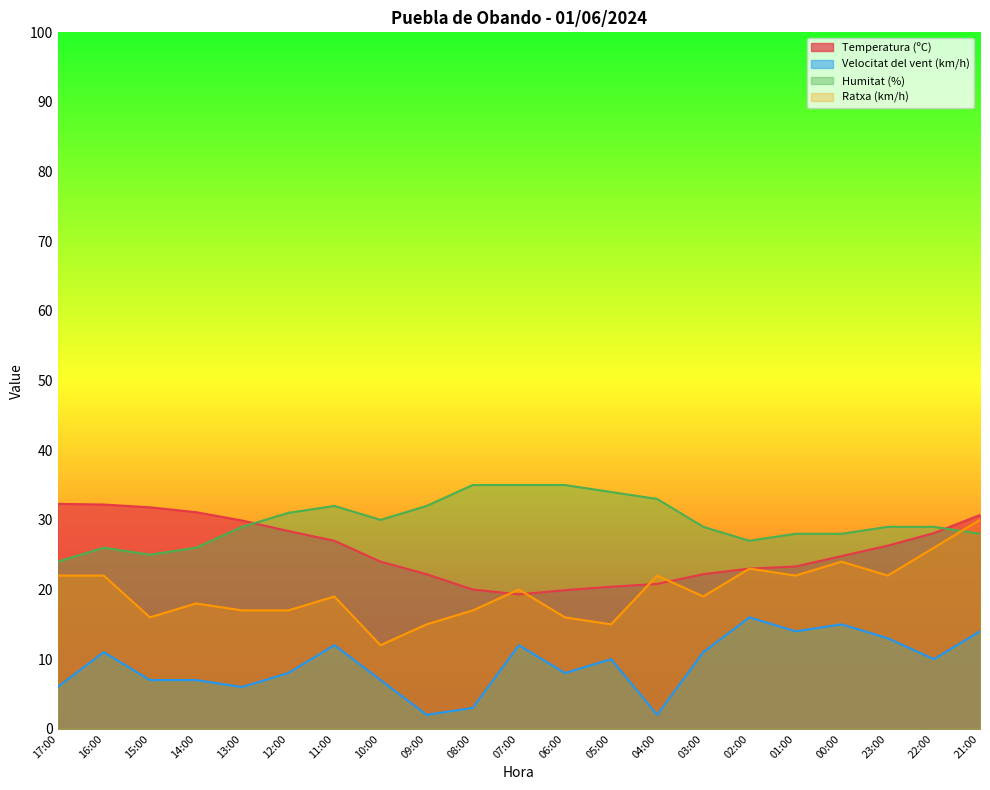

Count the number of data series in this chart.

4